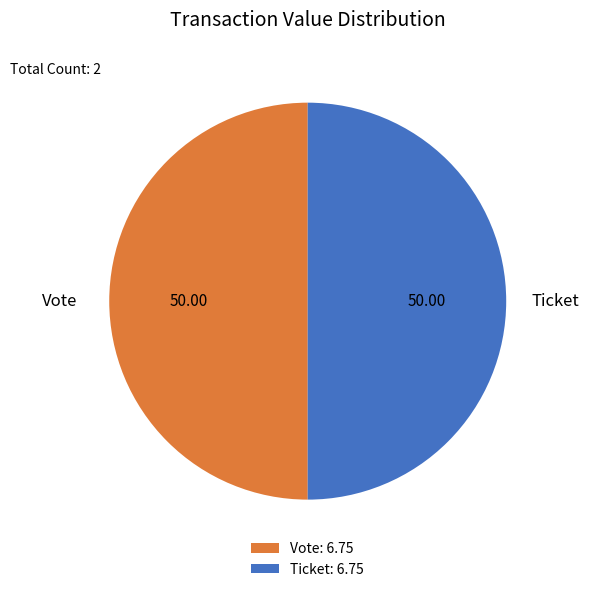

Is the sum of Vote: 6.75 and Ticket: 6.75 greater than half?

Yes